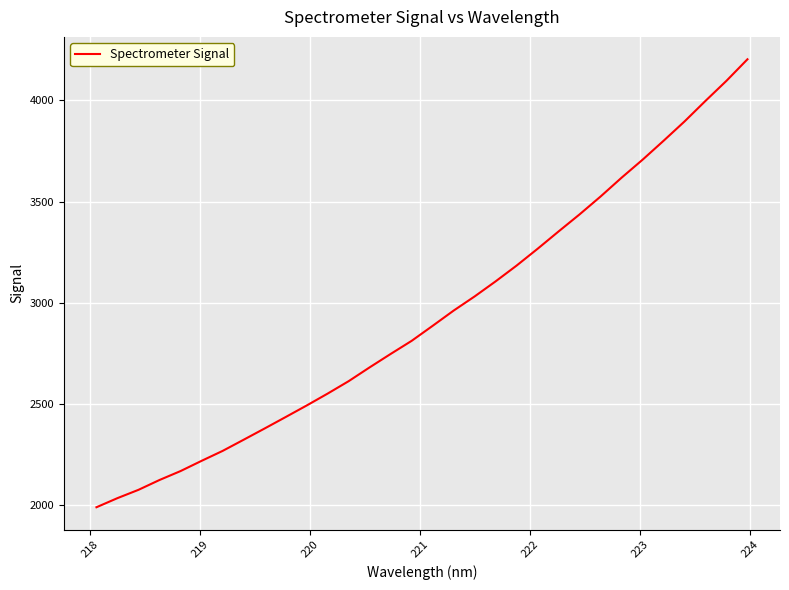

What is the difference between the maximum and minimum values?

2215.2